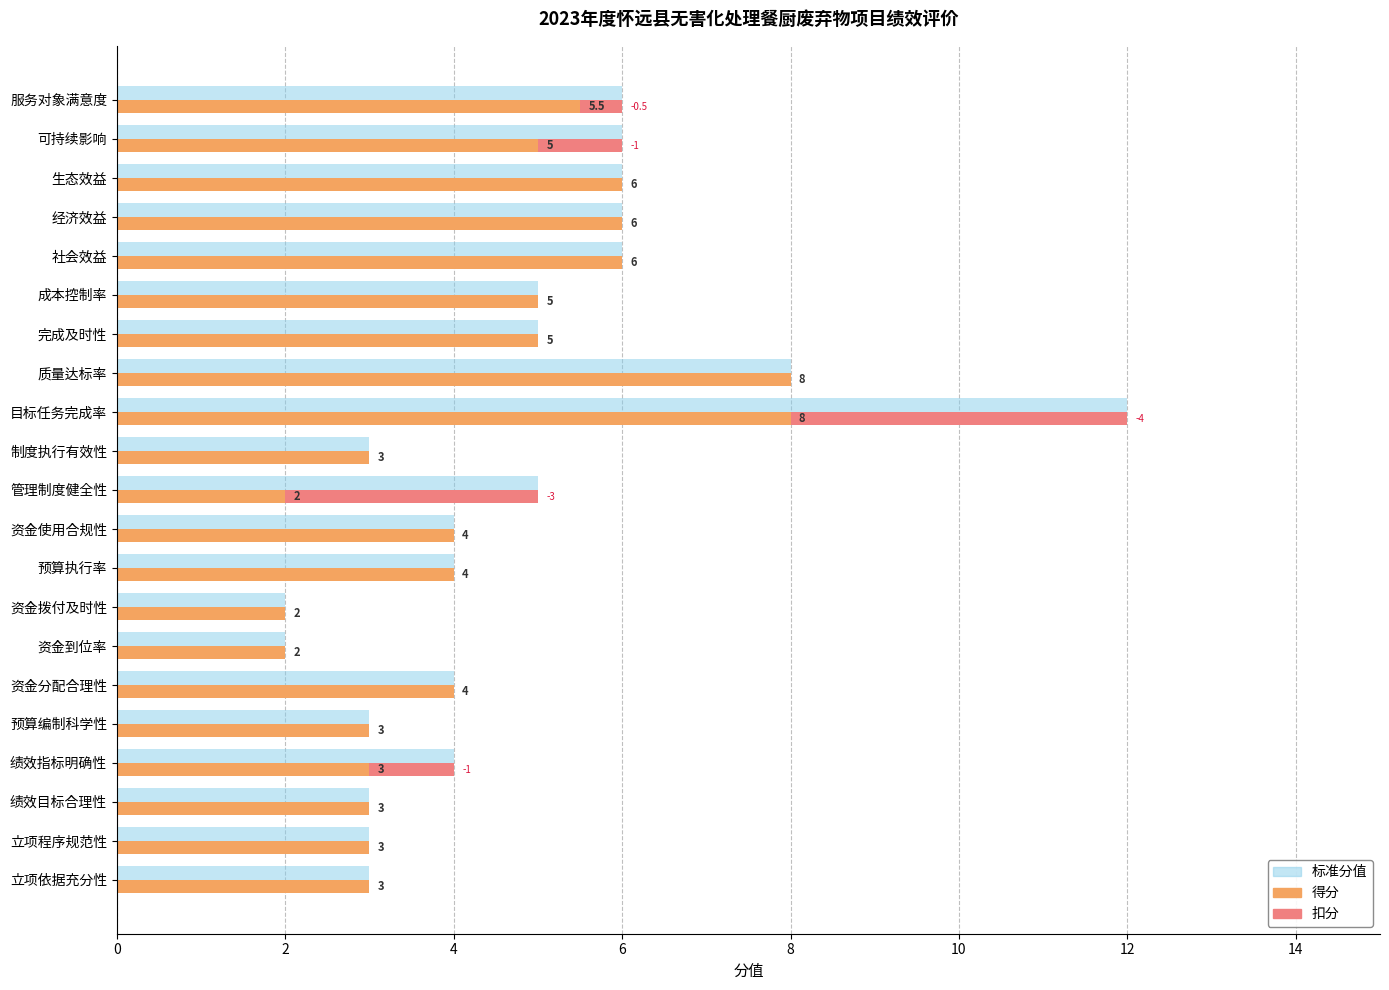

How many distinct data groups are displayed?

3